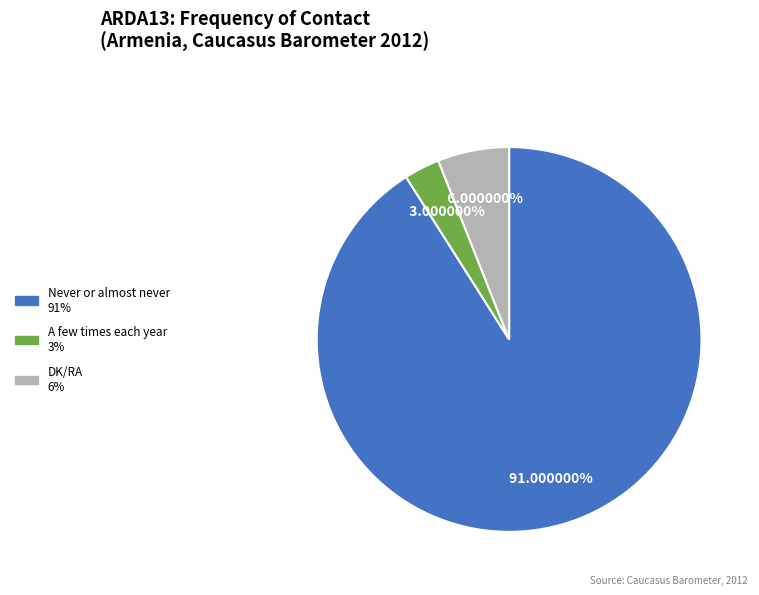

Does any single category account for the majority?

Yes